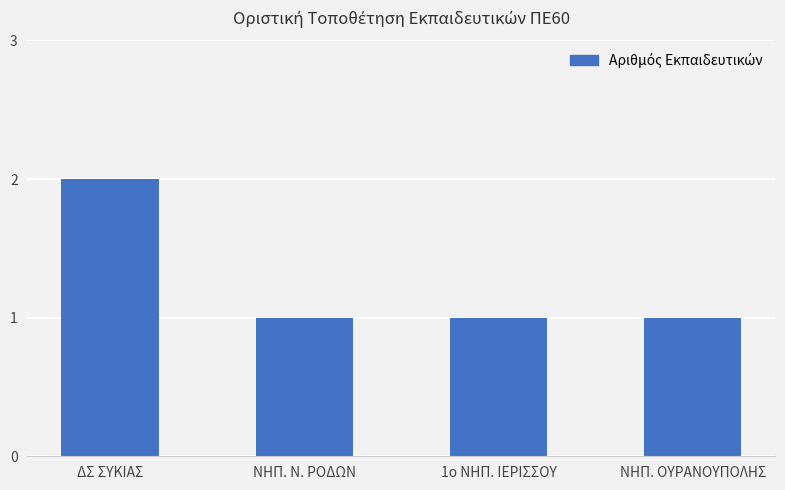

What is the sum of all values?

5